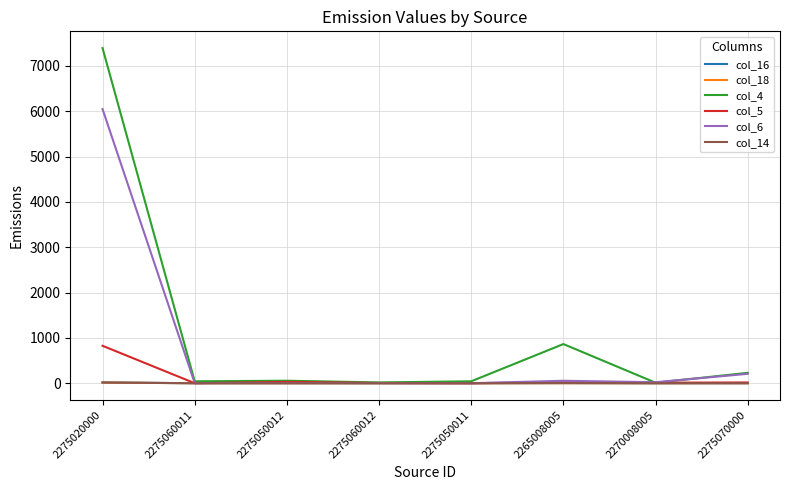

What is the maximum value shown in the chart?

7395.1